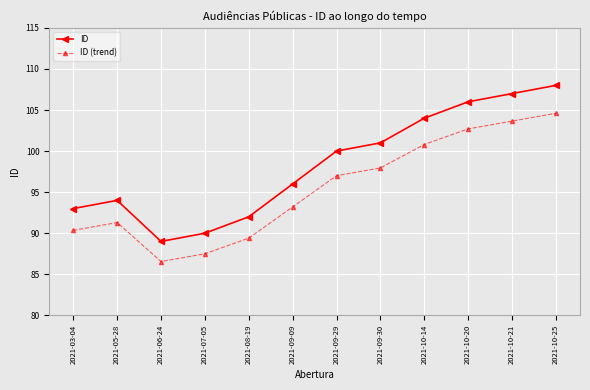

What is the greatest value displayed?

108.0